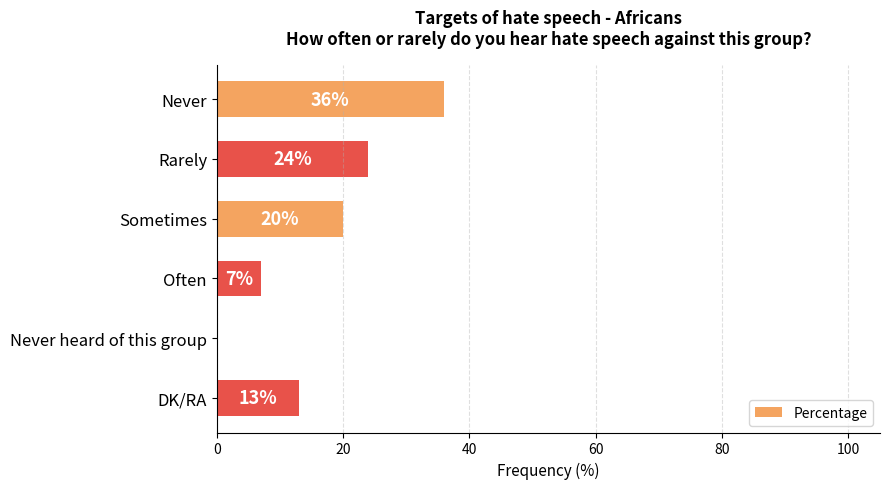

The chart shows a value of 13 at DK/RA. True or false?

True